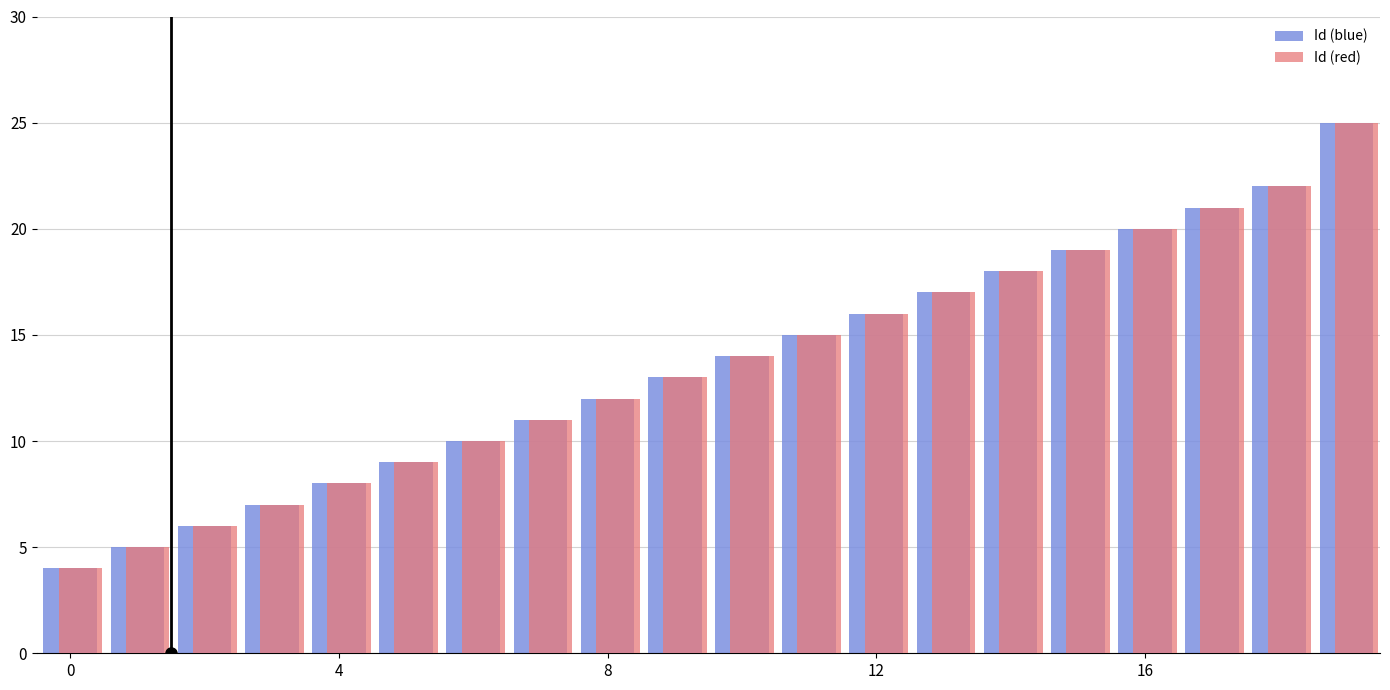

What is the highest value of the Id (red) series?

25